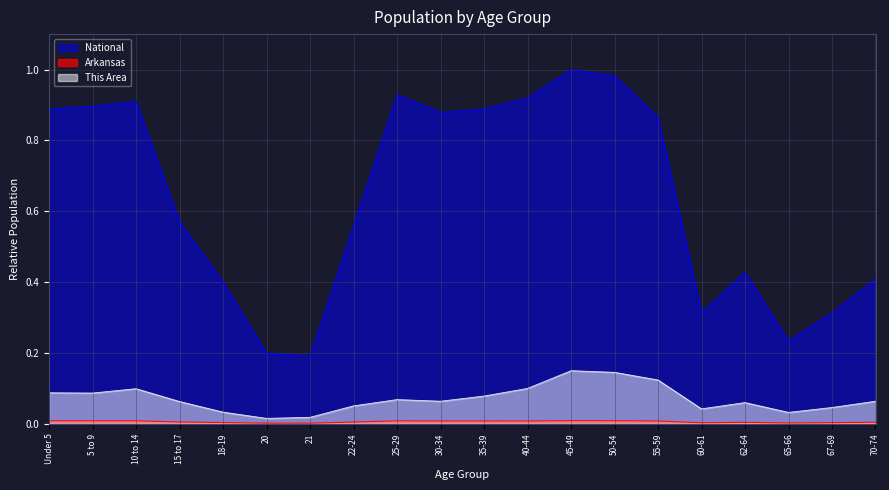

What is the total value across all series at 25-29?

1.0